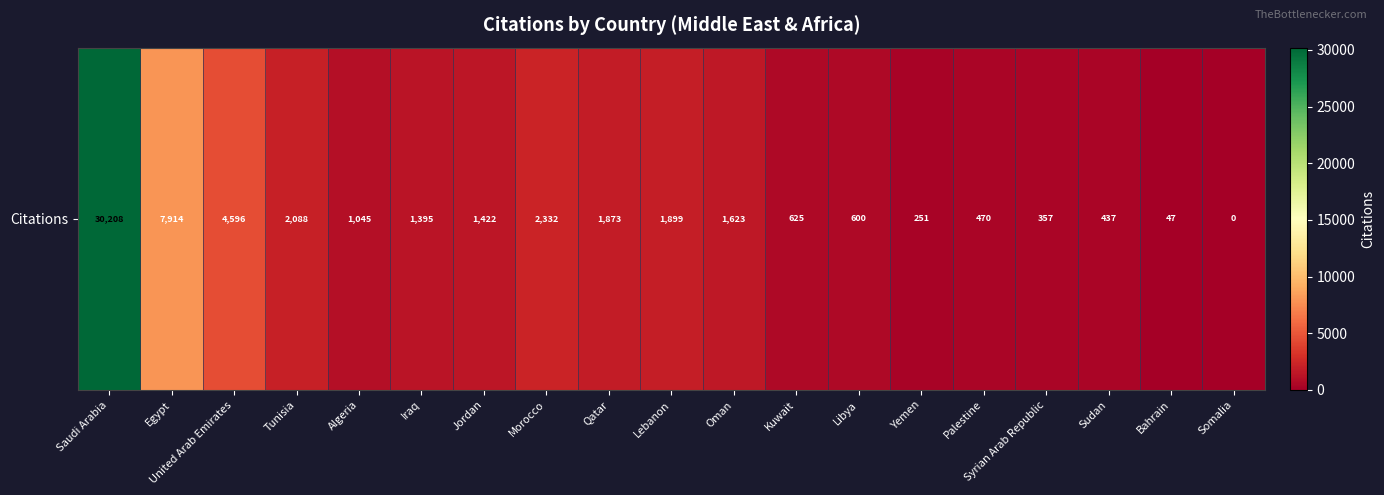

Reading right to left, transcribe all the data shown in this chart.

Somalia=0	Bahrain=47	Sudan=437	Syrian Arab Republic=357	Palestine=470	Yemen=251	Libya=600	Kuwait=625	Oman=1623	Lebanon=1899	Qatar=1873	Morocco=2332	Jordan=1422	Iraq=1395	Algeria=1045	Tunisia=2088	United Arab Emirates=4596	Egypt=7914	Saudi Arabia=30208